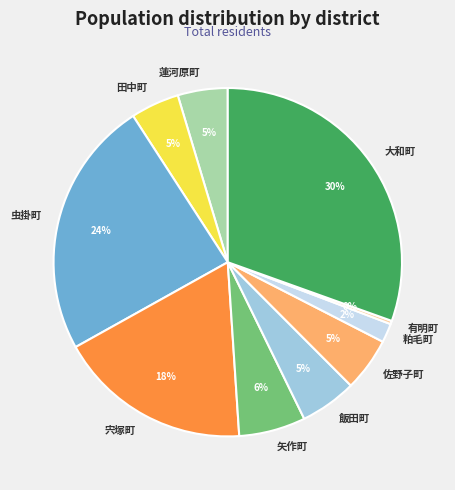

True or false: 佐野子町 accounts for 5% of the total.

True